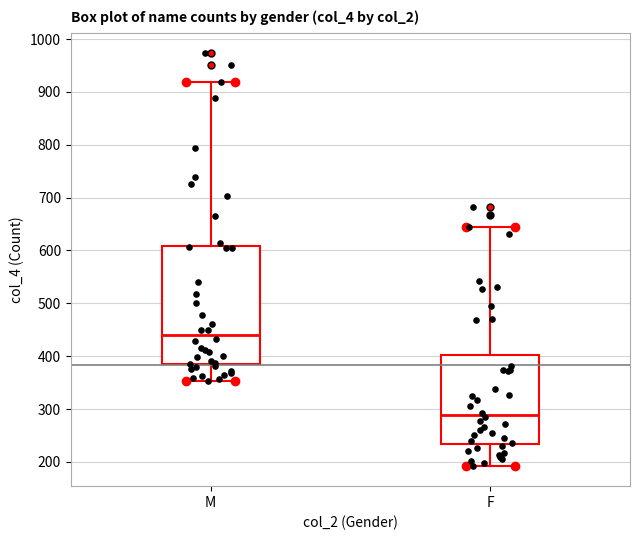

Comparing the boxes themselves (not the whiskers), which one is the tallest?

M